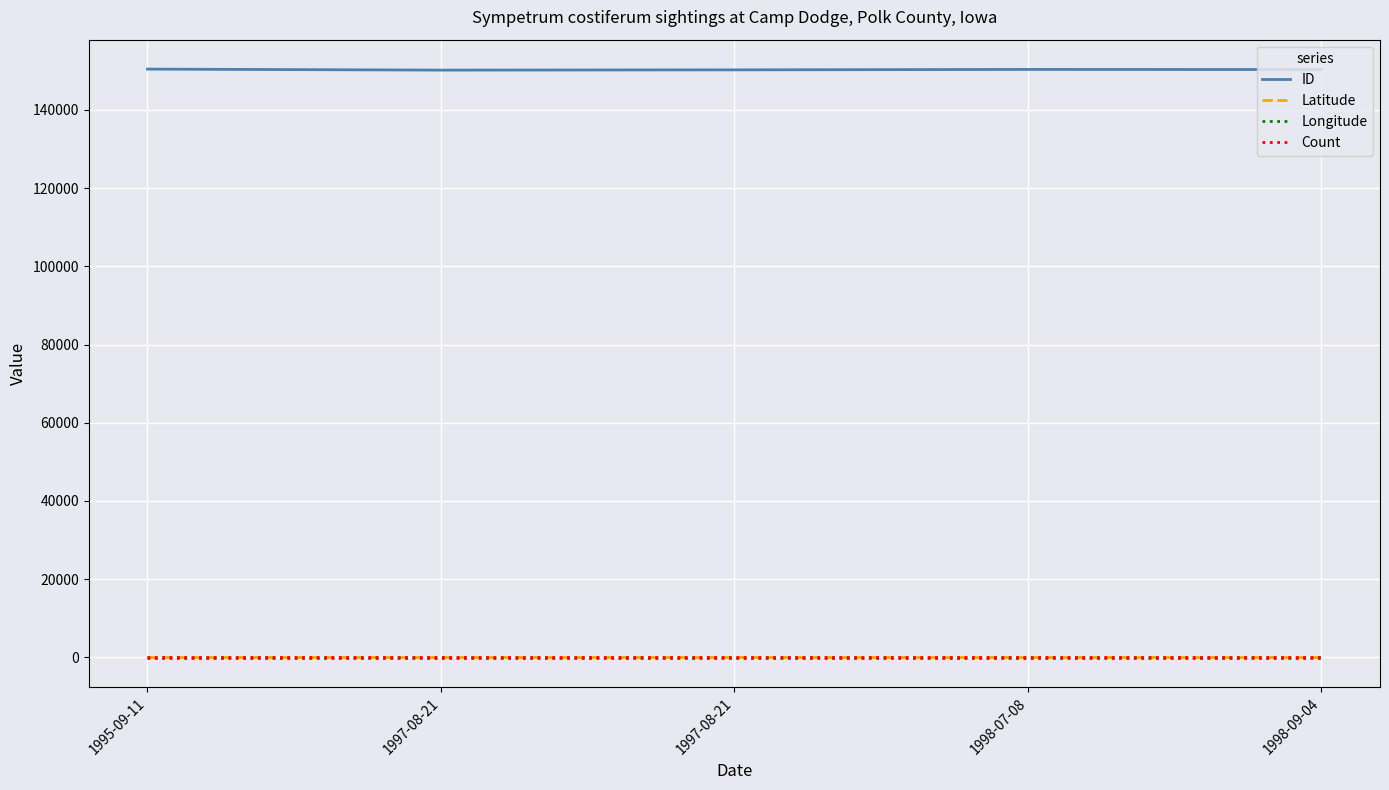

At which label does Longitude reach its minimum?

1995-09-11